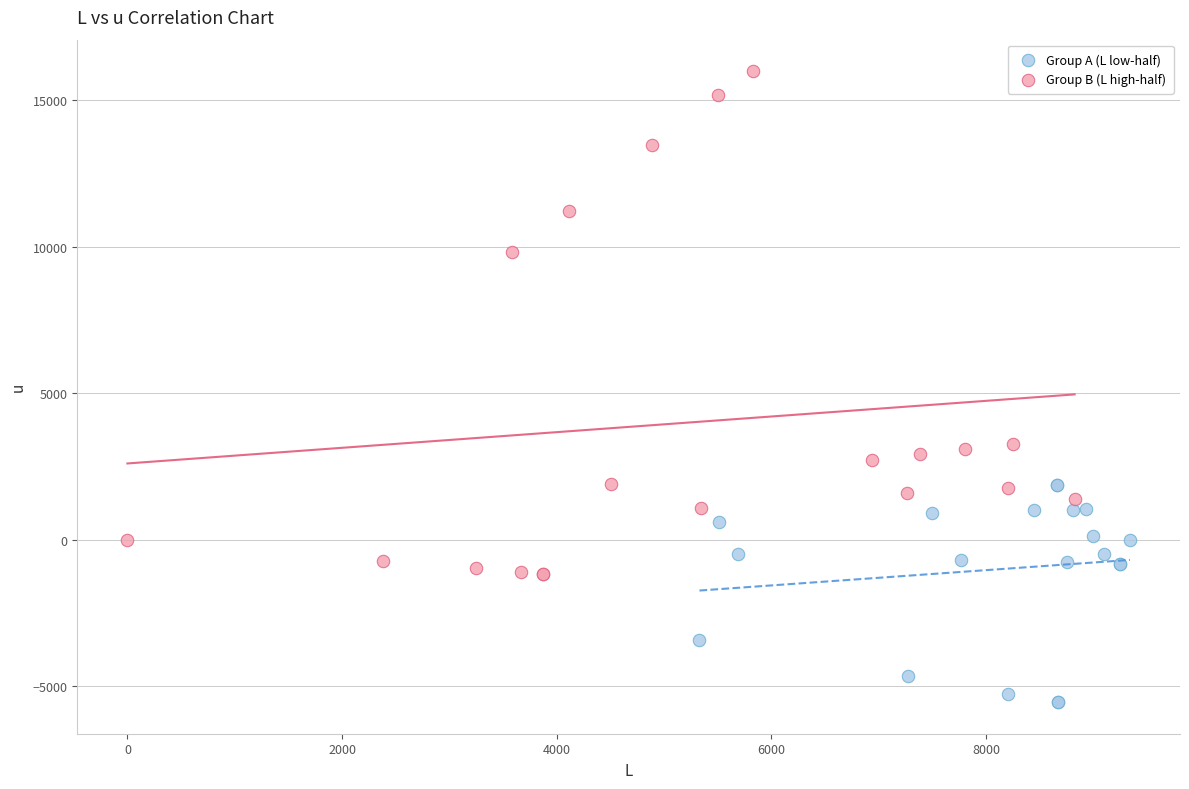

Which series reaches the maximum Y coordinate?

Group B (L high-half)